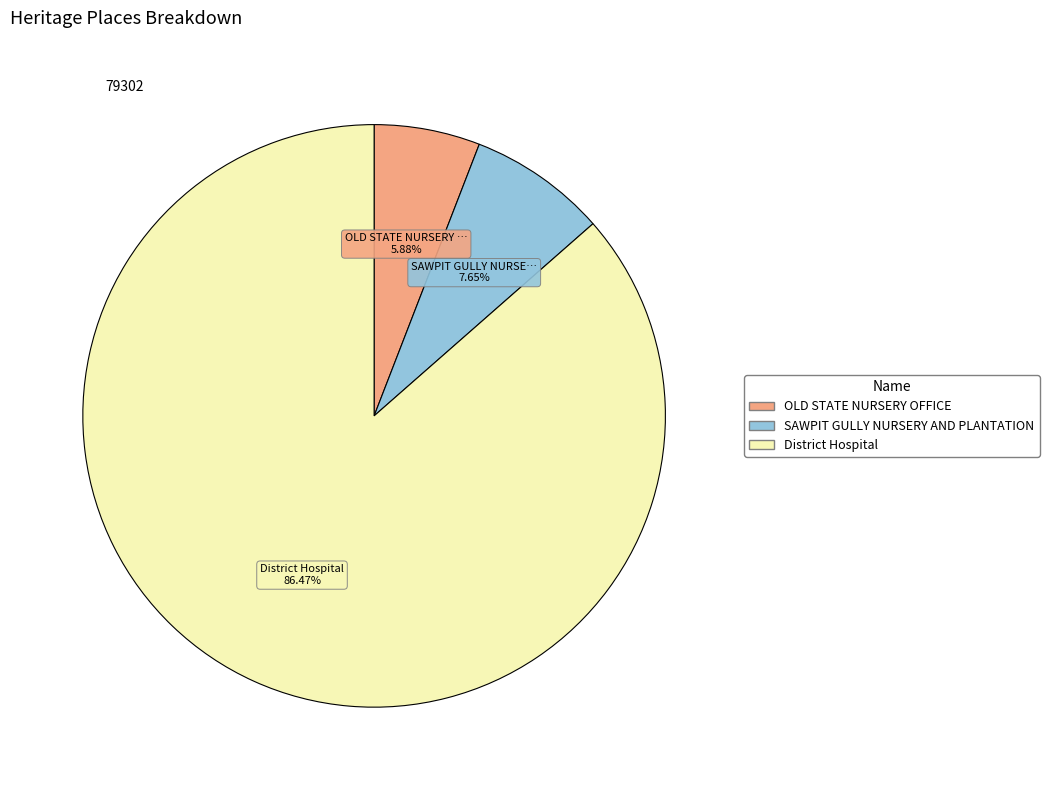

Which slice represents more than half of the pie?

District Hospital